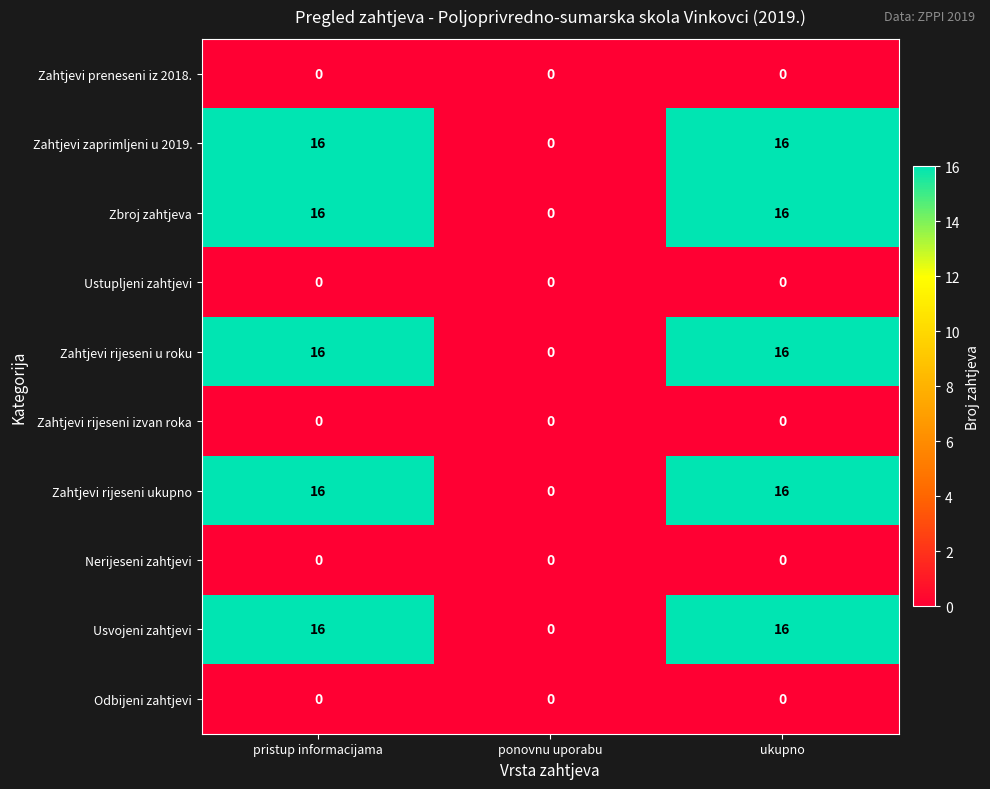

Count the number of data series in this chart.

10